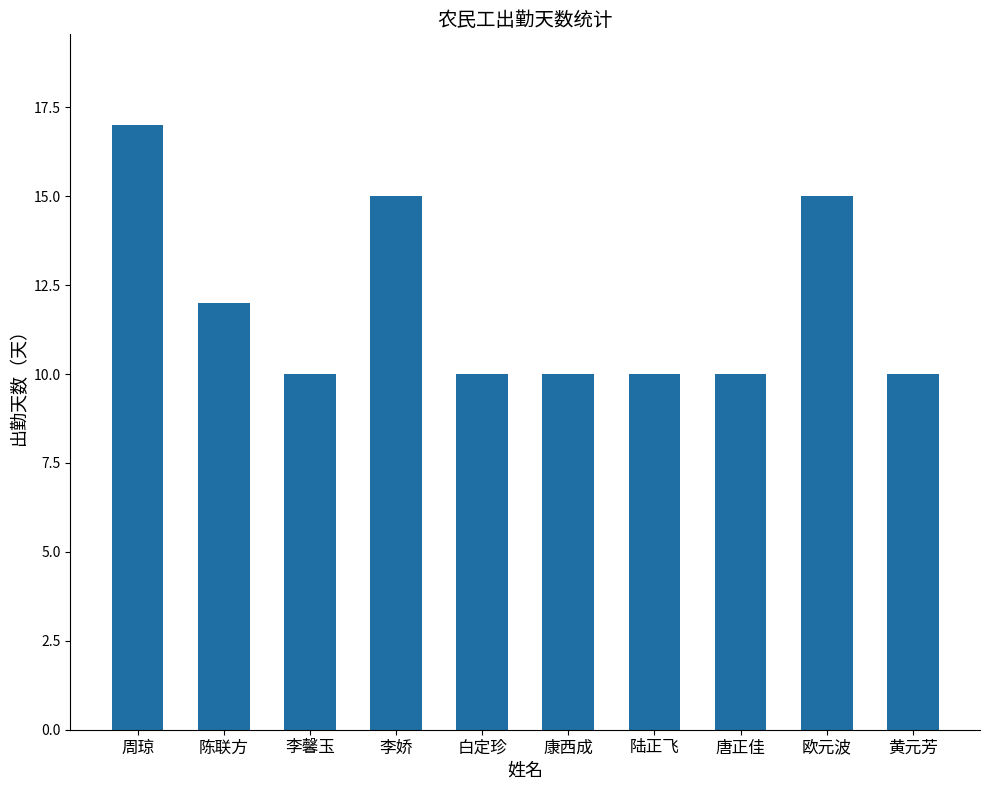

Reading left to right, what are all the values shown in this chart?

周琼=17	陈联方=12	李馨玉=10	李娇=15	白定珍=10	康西成=10	陆正飞=10	唐正佳=10	欧元波=15	黄元芳=10